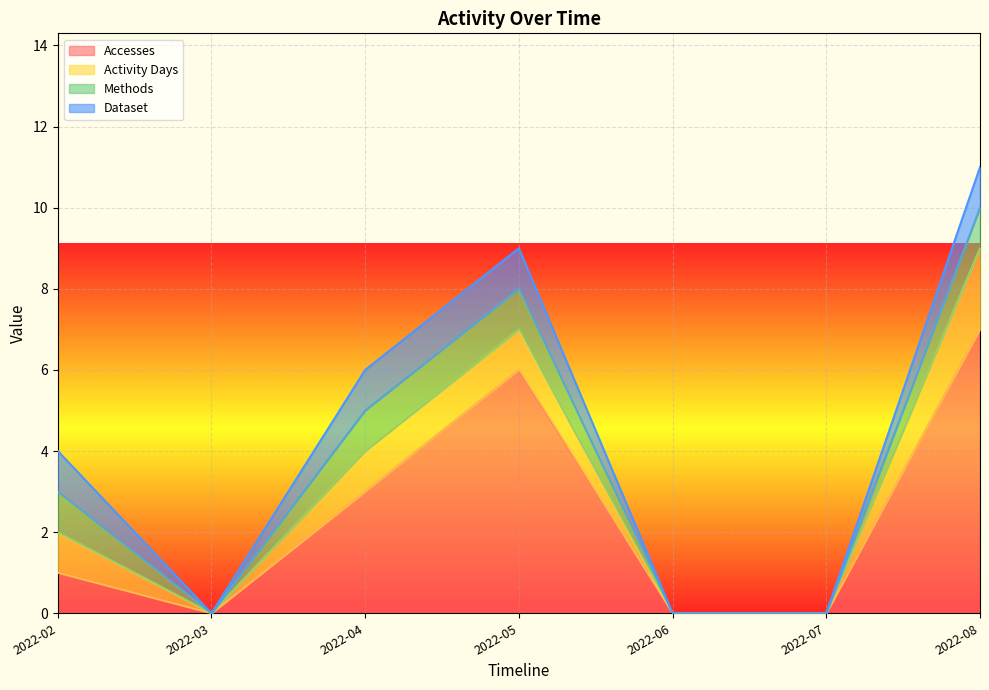

True or false: Activity Days has more than 0 interior local peaks.

False